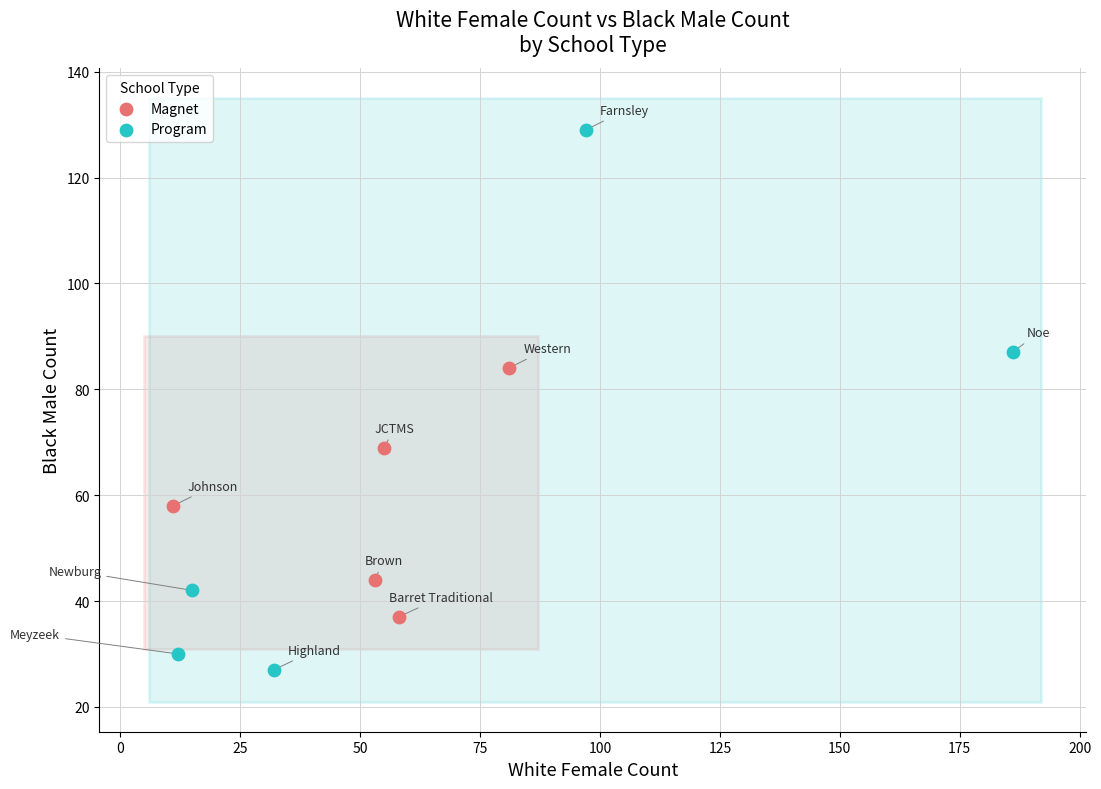

Which series reaches the minimum Y coordinate?

Program